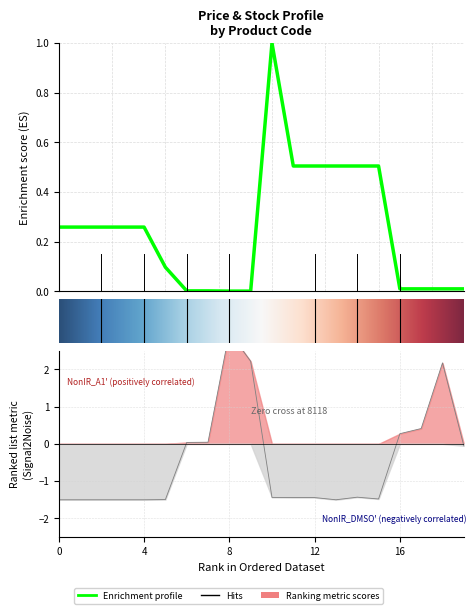

What is the smallest value displayed?

-1.5